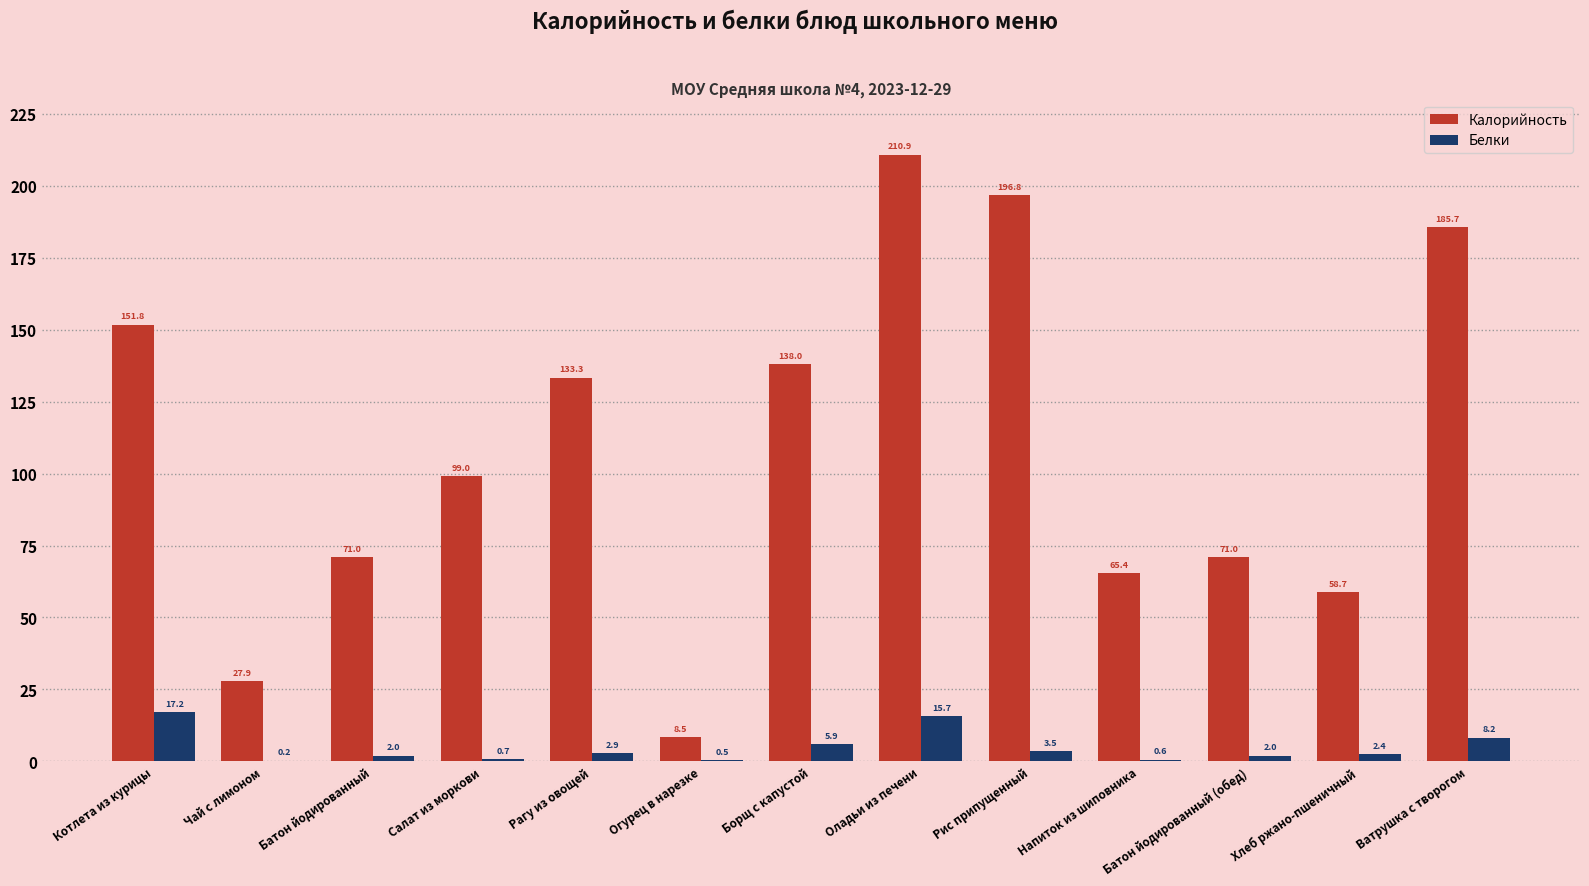

How many categories are shown in the chart?

13